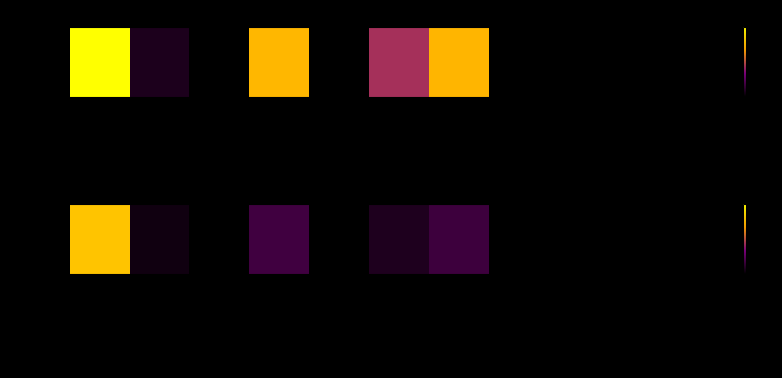

What is the change in value from Citable Docs. (3years) to Ref. / Doc.?

-17